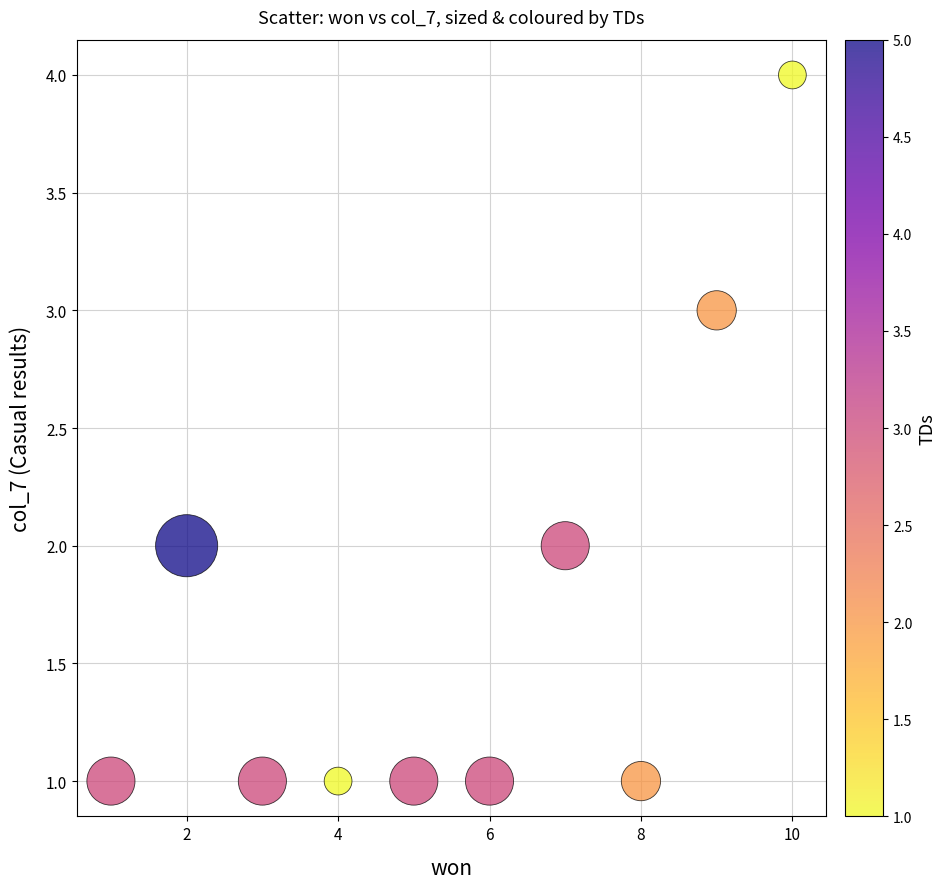

What is the range of Y values (max minus min)?

3